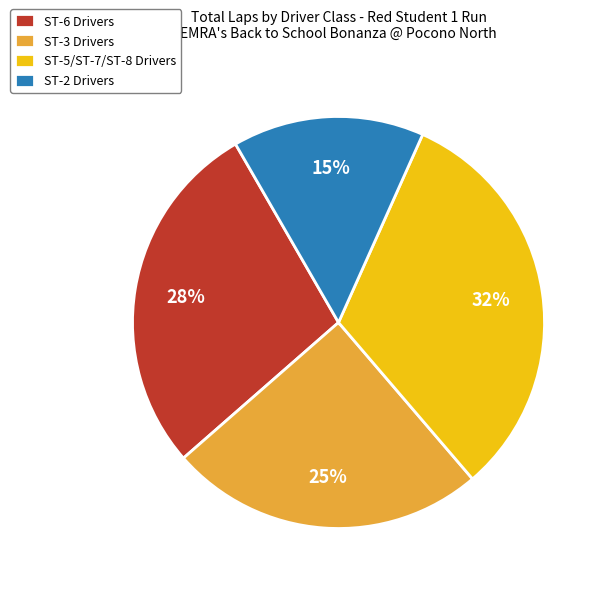

To the nearest percent, what is the difference between the ST-2 Drivers and ST-3 Drivers slice percentages?

10%